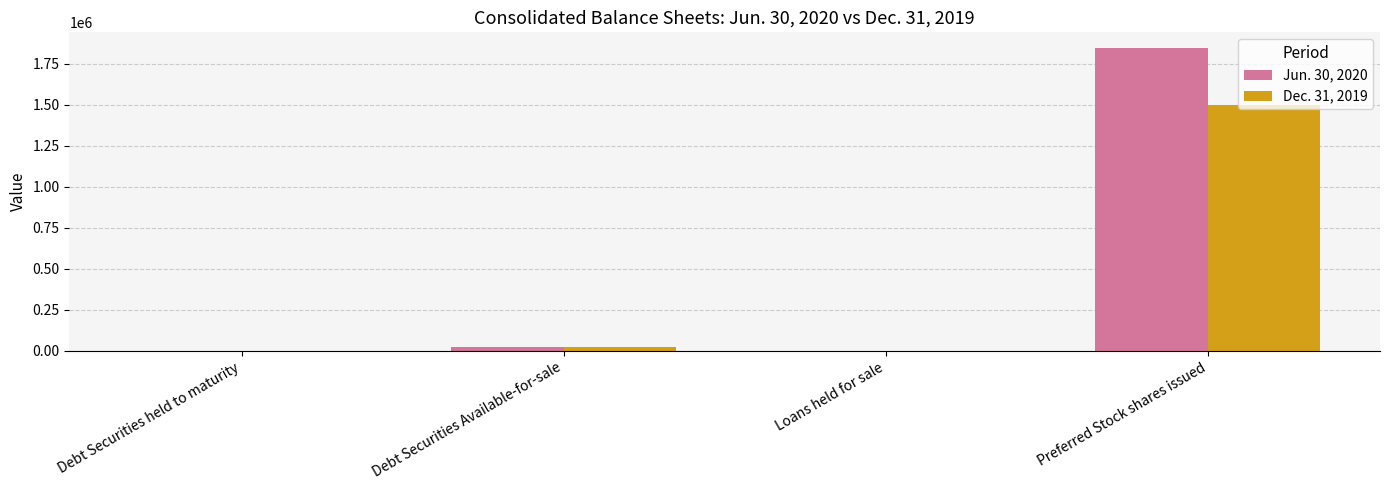

Which series has the largest total across all categories?

Jun. 30, 2020